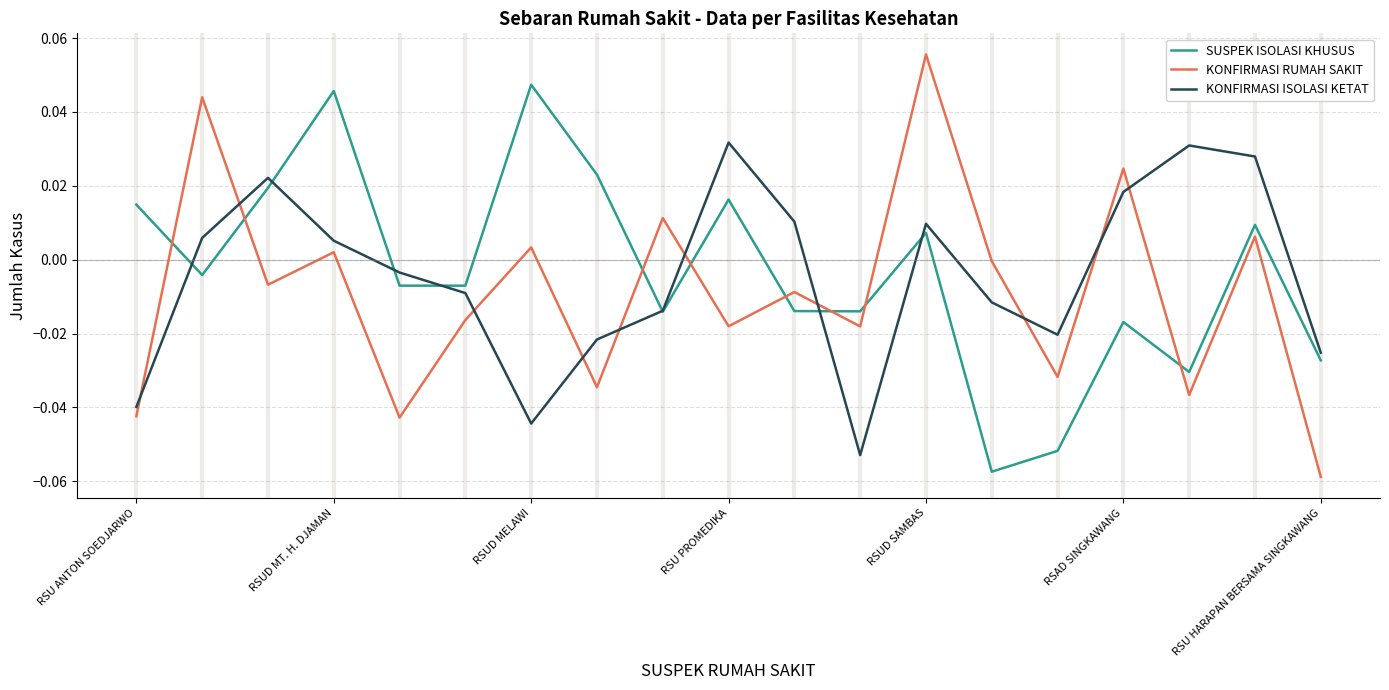

Which series ends up on top after the final intersection of SUSPEK ISOLASI KHUSUS and KONFIRMASI RUMAH SAKIT?

SUSPEK ISOLASI KHUSUS